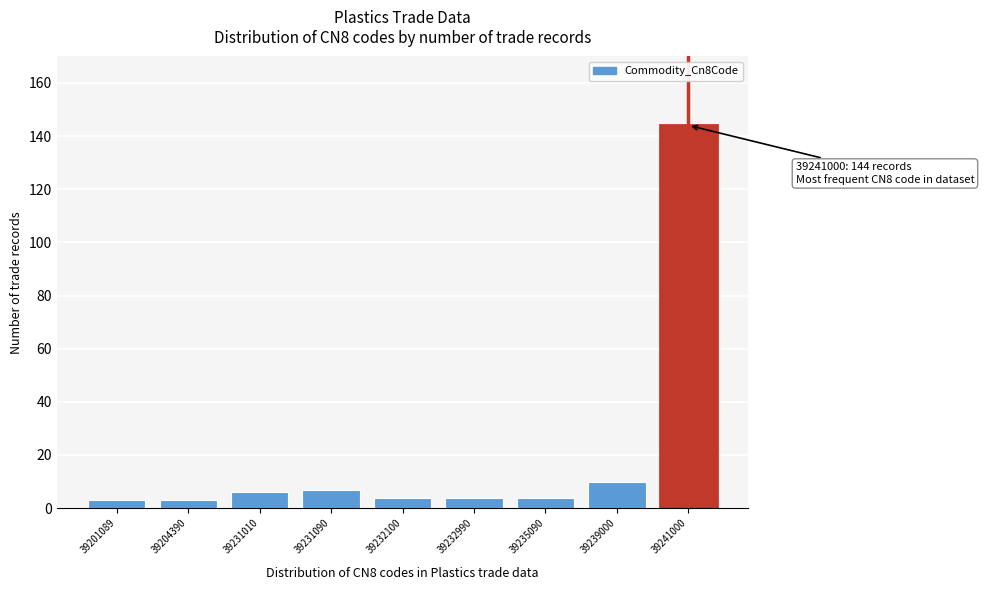

Reading left to right, what are all the values shown in this chart?

39201089=3	39204390=3	39231010=6	39231090=7	39232100=4	39232990=4	39235090=4	39239000=10	39241000=144